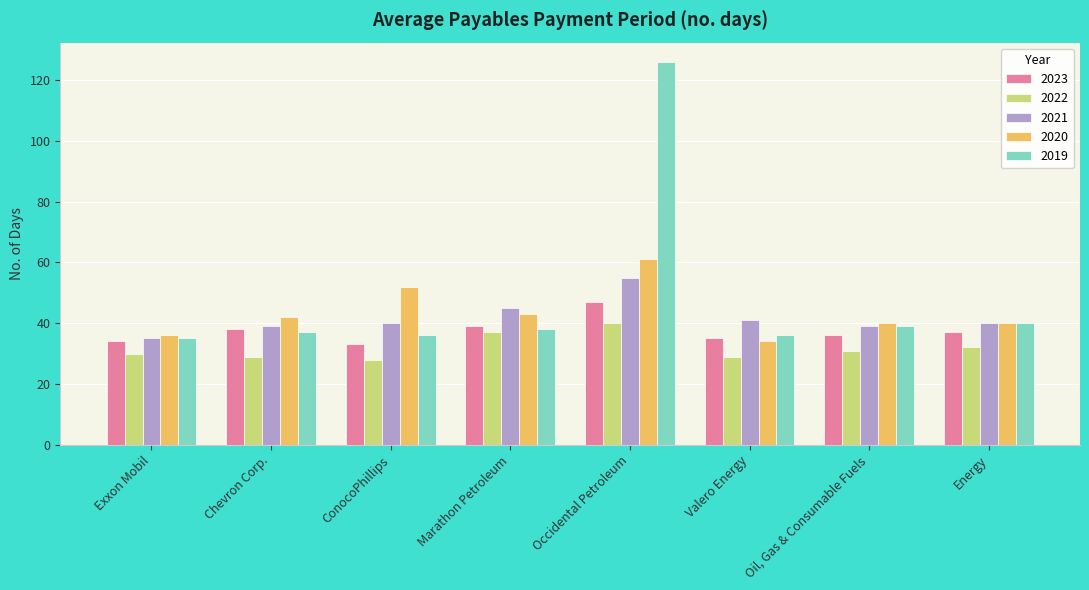

What is the minimum value shown in the chart?

28